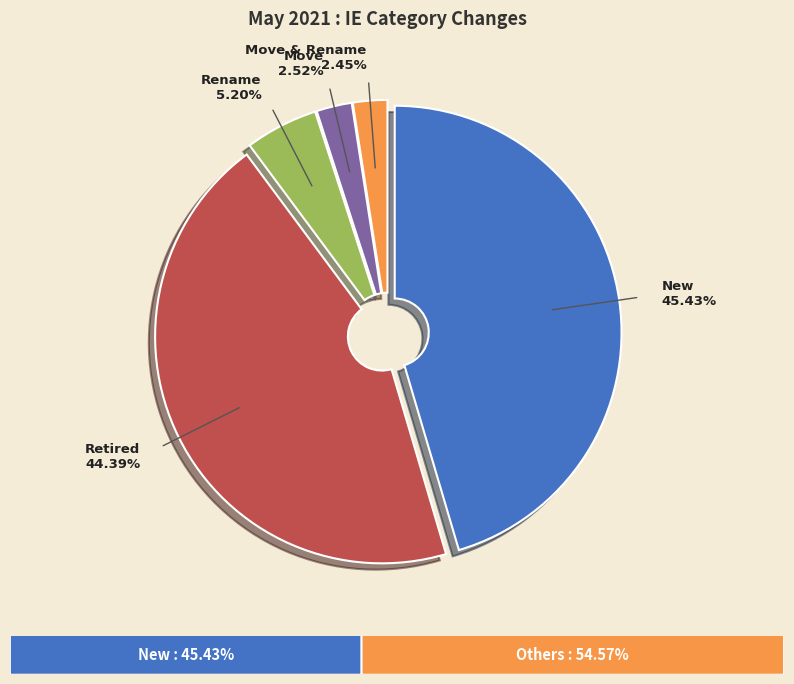

Does any single category account for the majority?

No